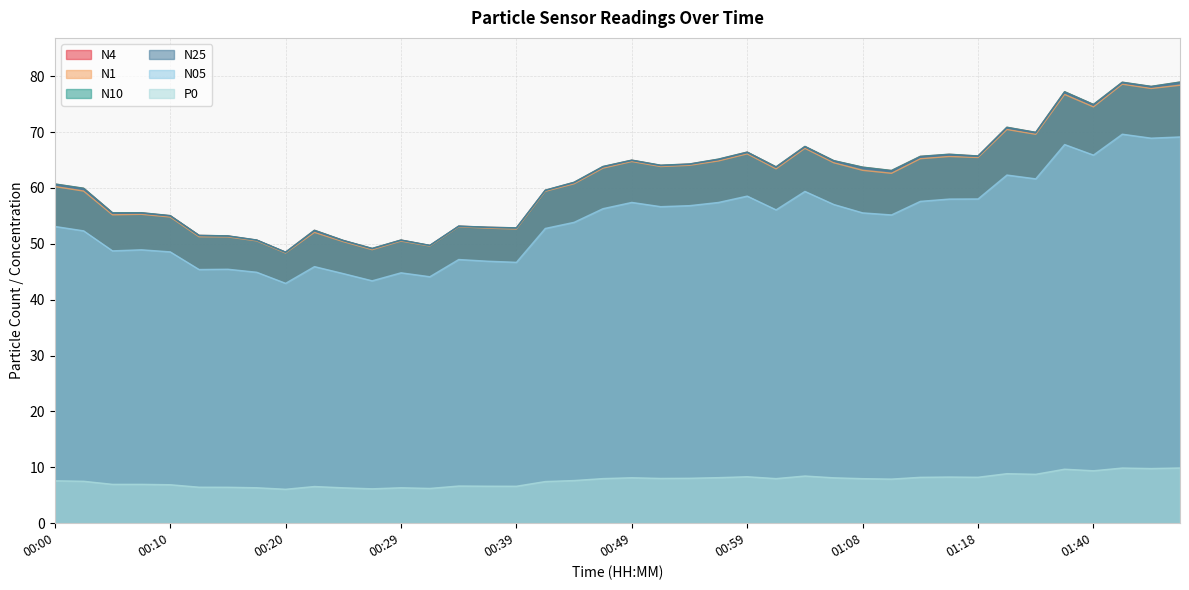

Count the number of categories in the chart.

40